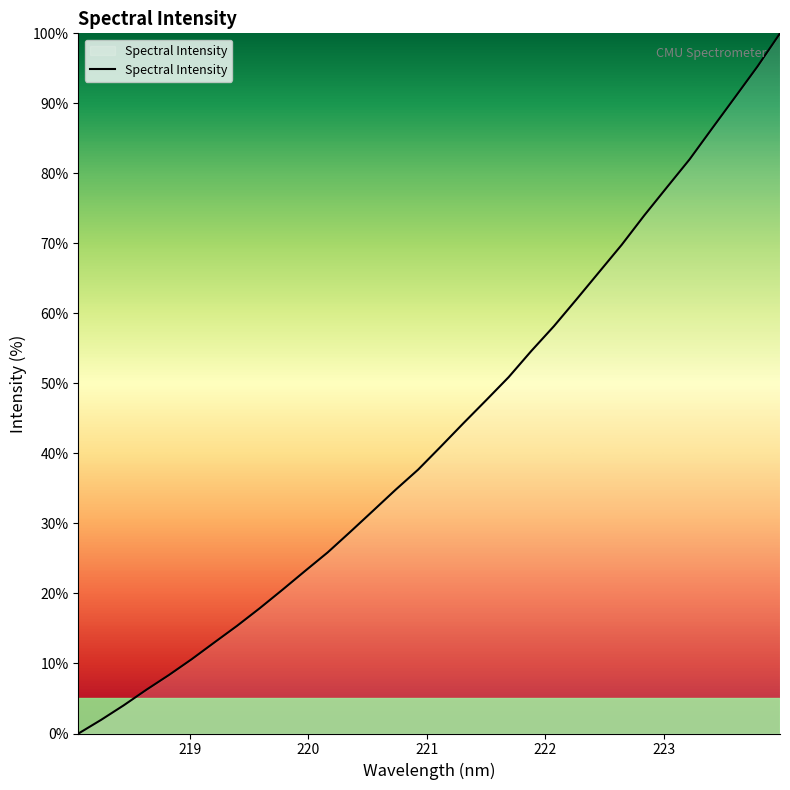

What is the maximum value shown in the chart?

100.0